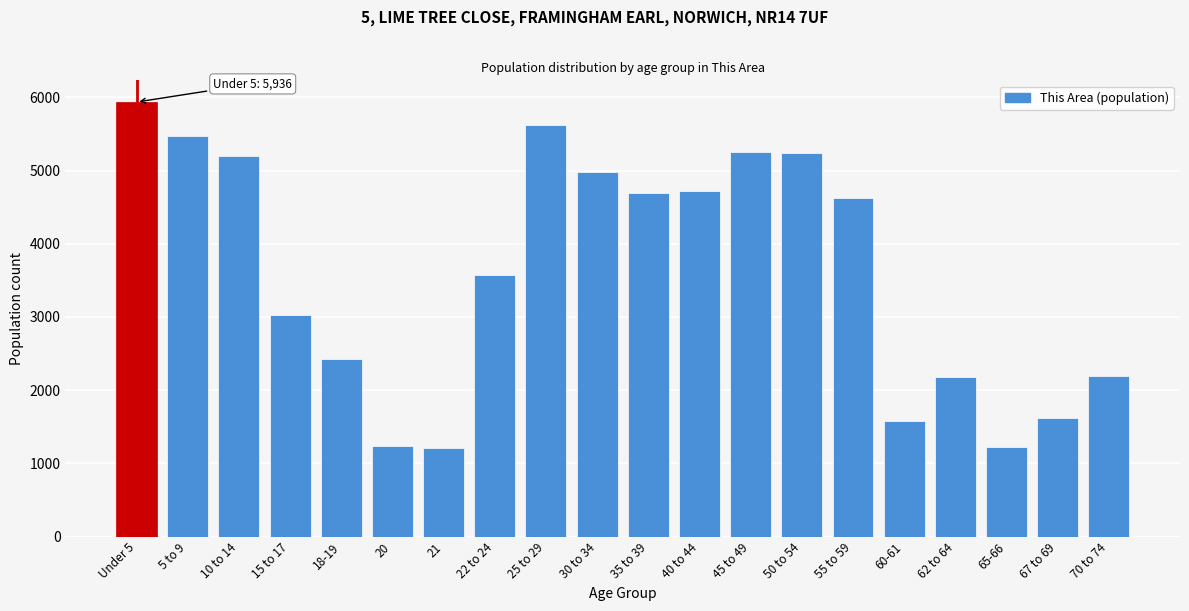

What is the ratio of the value at 45 to 49 to the value at 21?

4.4